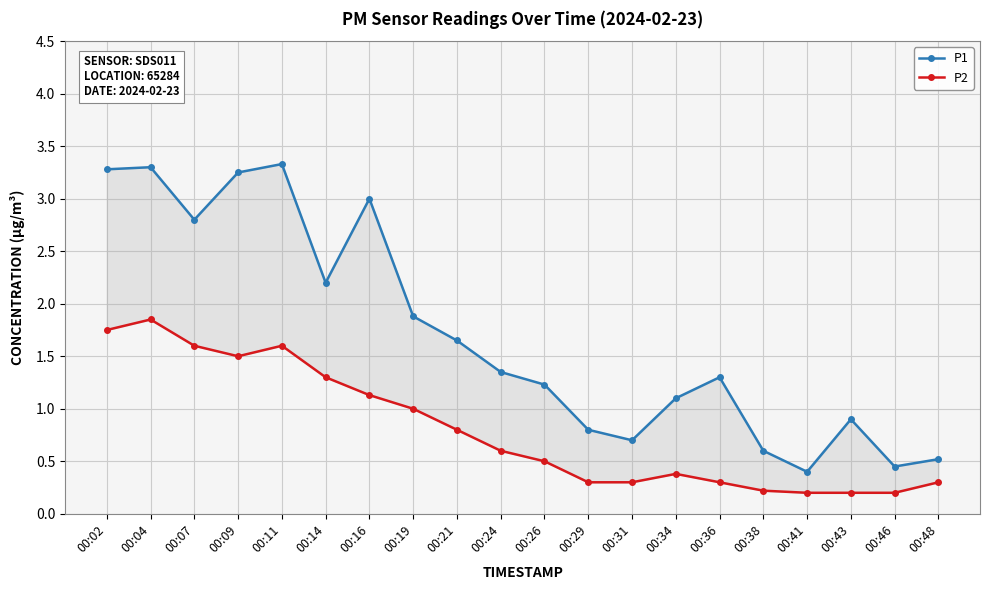

Which category has the lowest value in the P2 series?

00:41